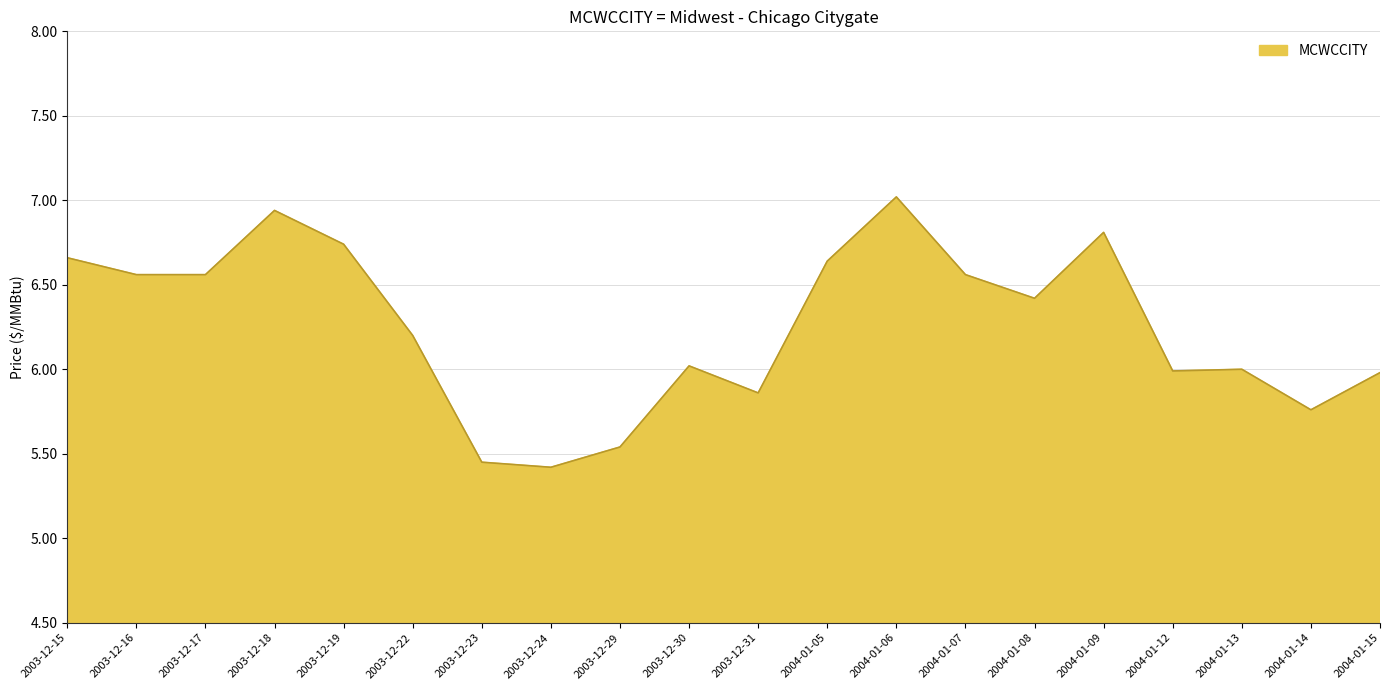

Approximately how many times larger is the value at 2004-01-12 compared to 2003-12-19?

0.9